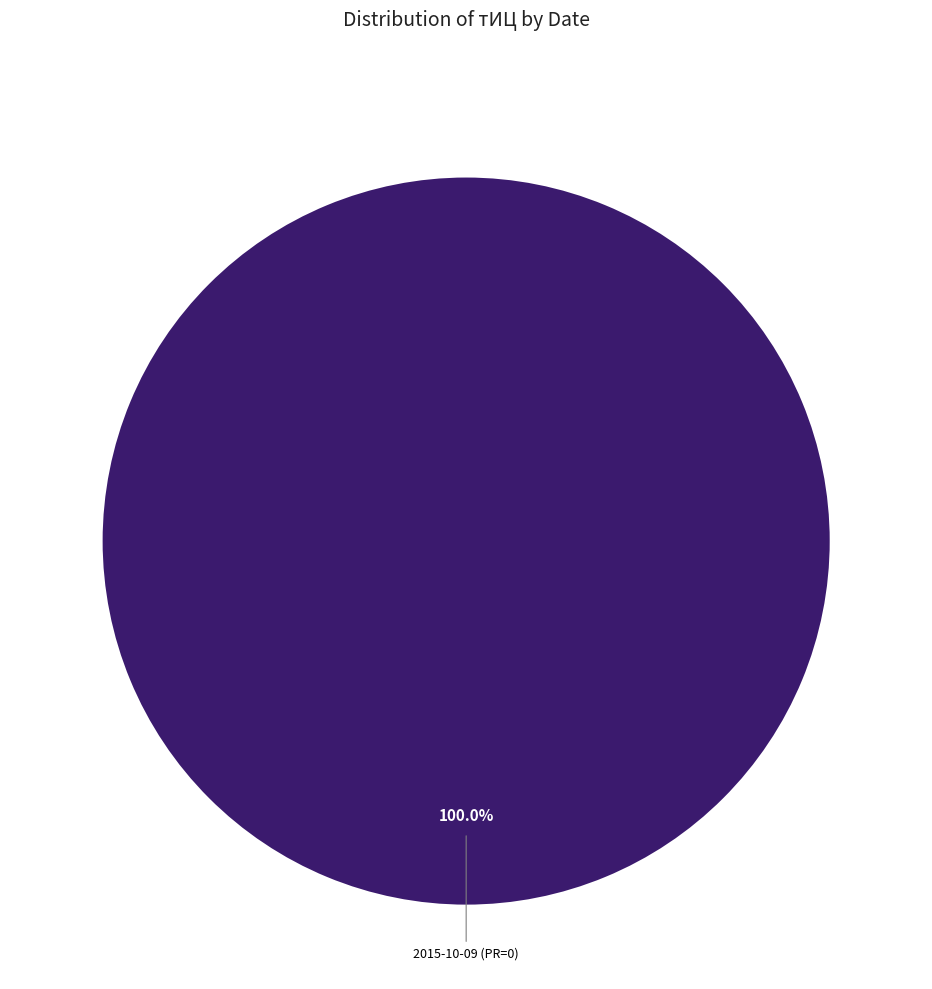

Does any single category account for the majority?

Yes